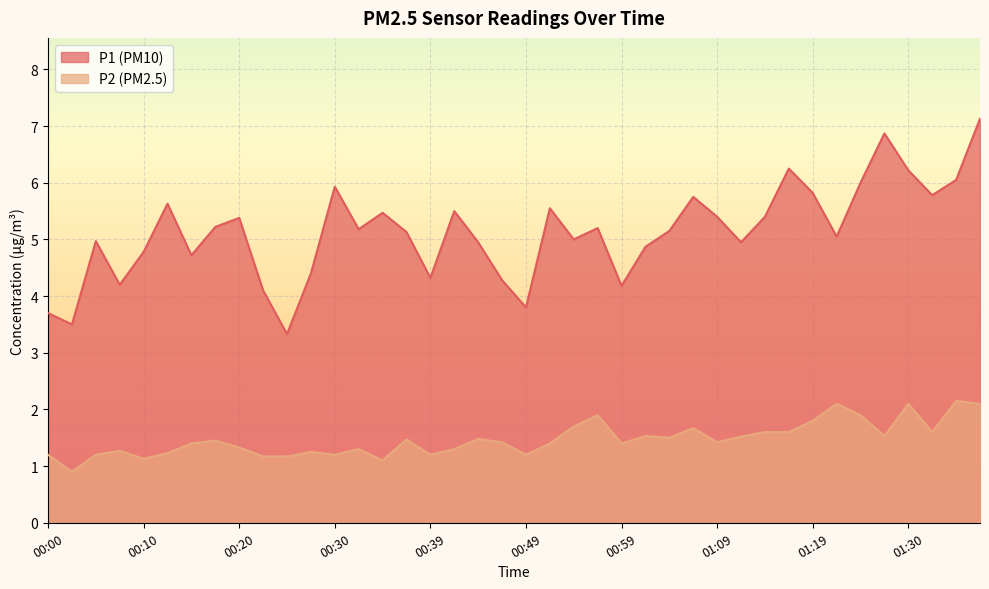

What are all the series names shown in the legend?

P1 (PM10), P2 (PM2.5)